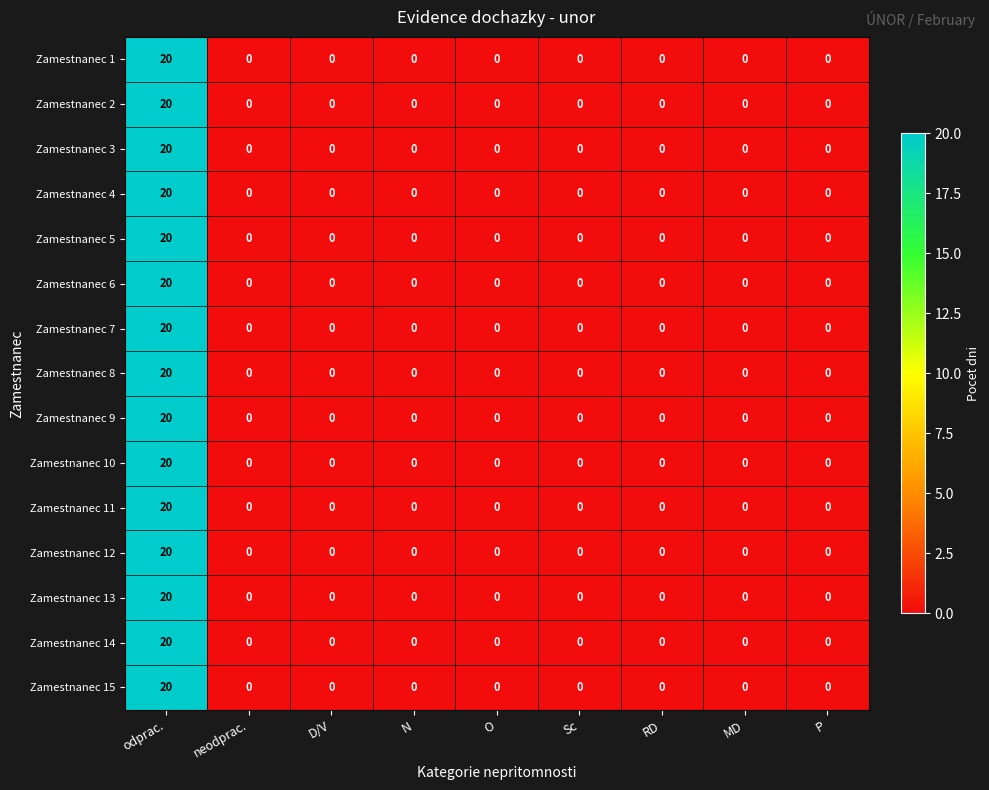

Which category has the highest value in the Zamestnanec 2 series?

odprac.